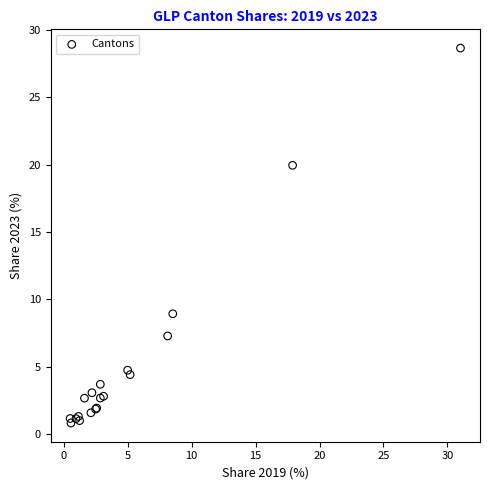

What Y value in the scatter plot is closest to 14?

8.9